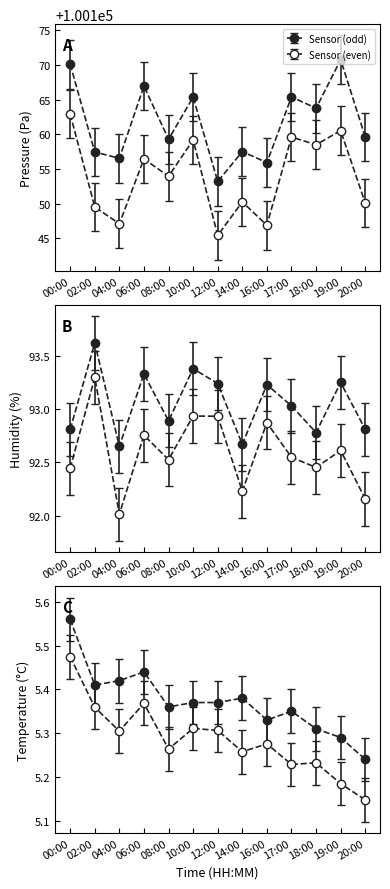

Which category has the highest value in the pressure series?

19:00